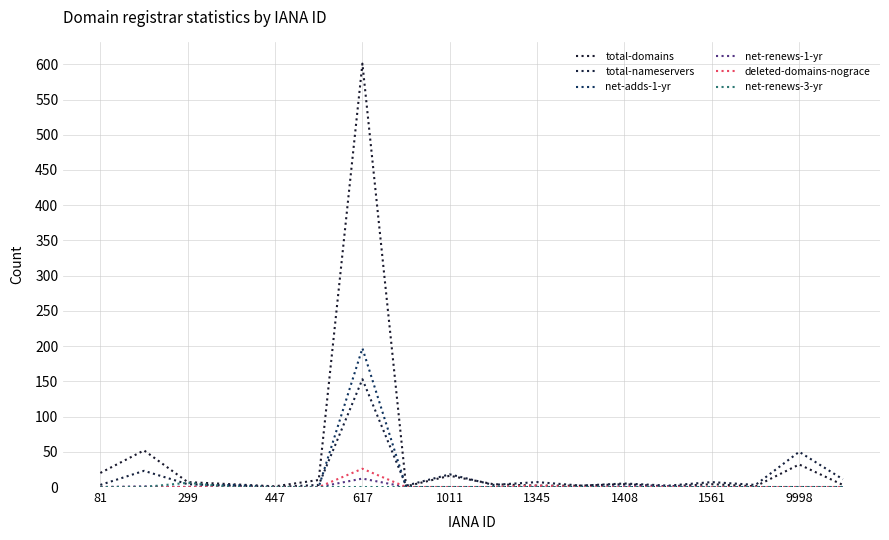

Does the chart have visible grid lines?

Yes